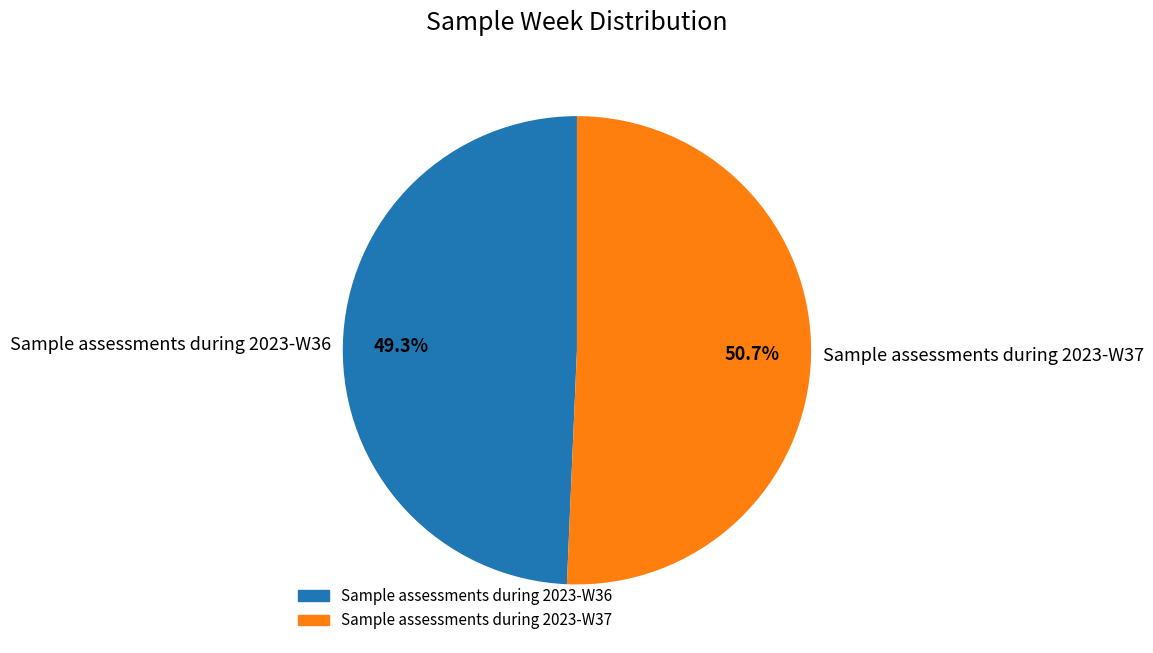

To the nearest percent, what percentage of the pie is Sample assessments during 2023-W37?

51%